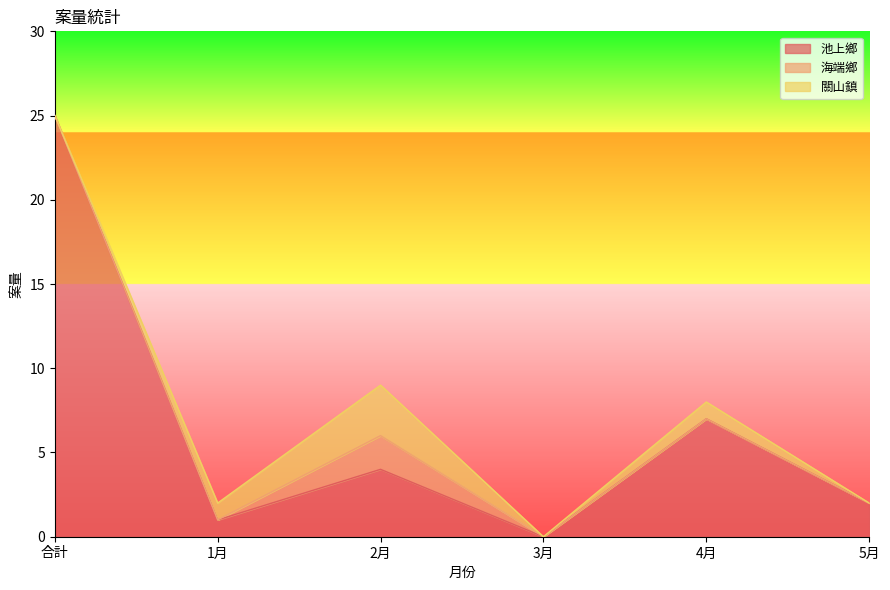

Which has a higher value, 2月 or 1月?

2月